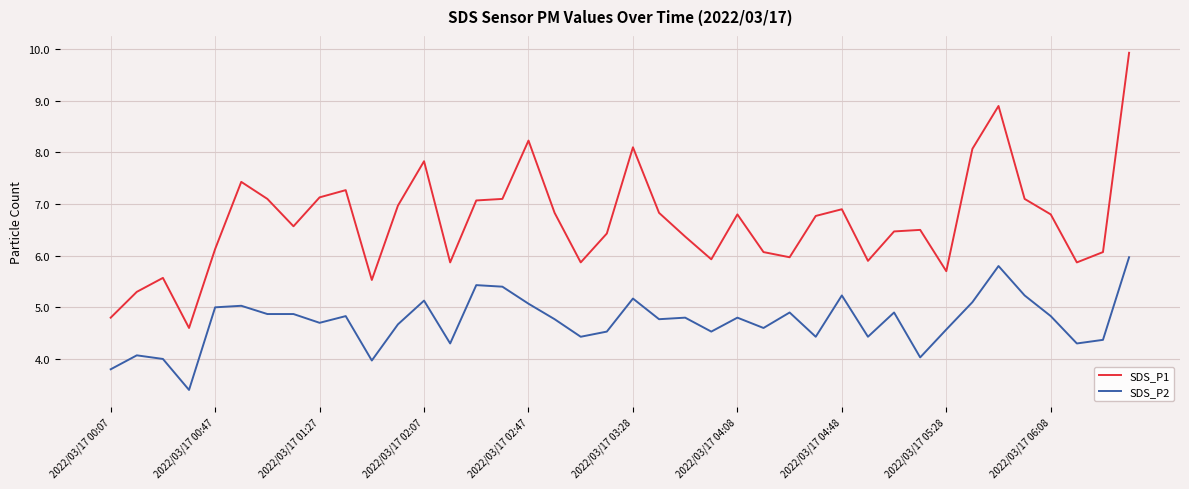

True or false: SDS_P1 and SDS_P2 cross at least once.

False